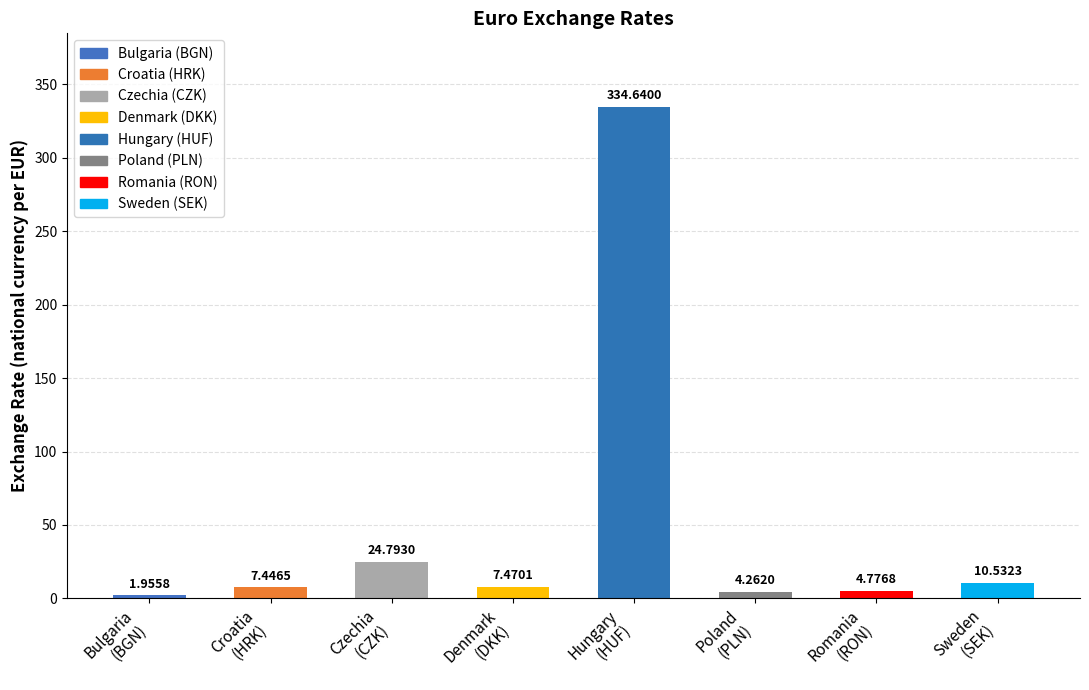

What is the difference between the second highest and minimum values?

22.8